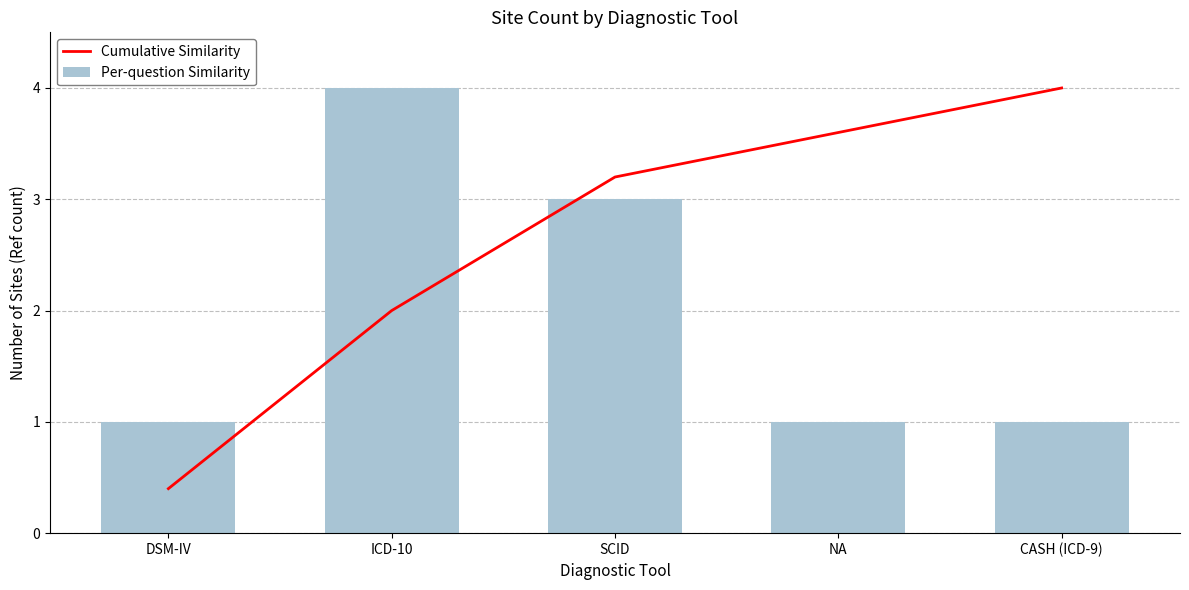

Reading right to left, transcribe all the data shown in this chart.

Cumulative Similarity: 4.0	3.6	3.2	2.0	0.4
Per-question Similarity: 1.0	1.0	3.0	4.0	1.0